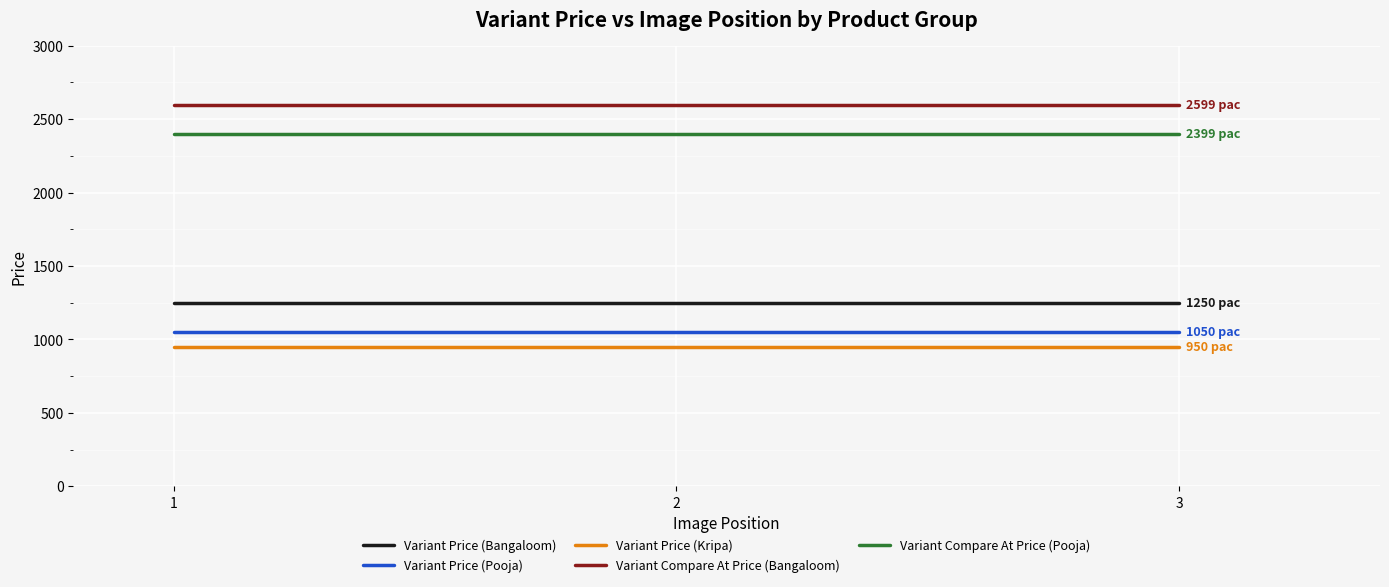

Rank the series at 3 from highest to lowest value.

Variant Compare At Price (Bangaloom), Variant Compare At Price (Pooja), Variant Price (Bangaloom), Variant Price (Pooja), Variant Price (Kripa)